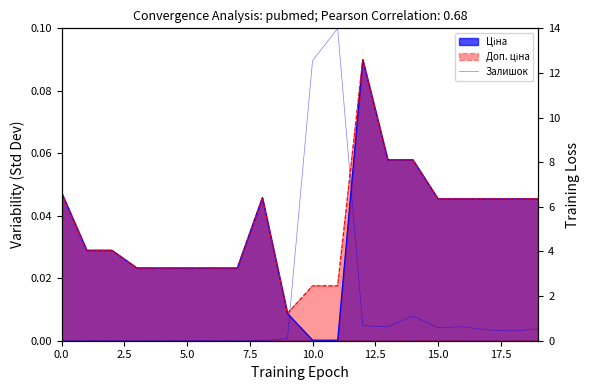

The chart shows a value of 0.8 at 17. True or false?

False